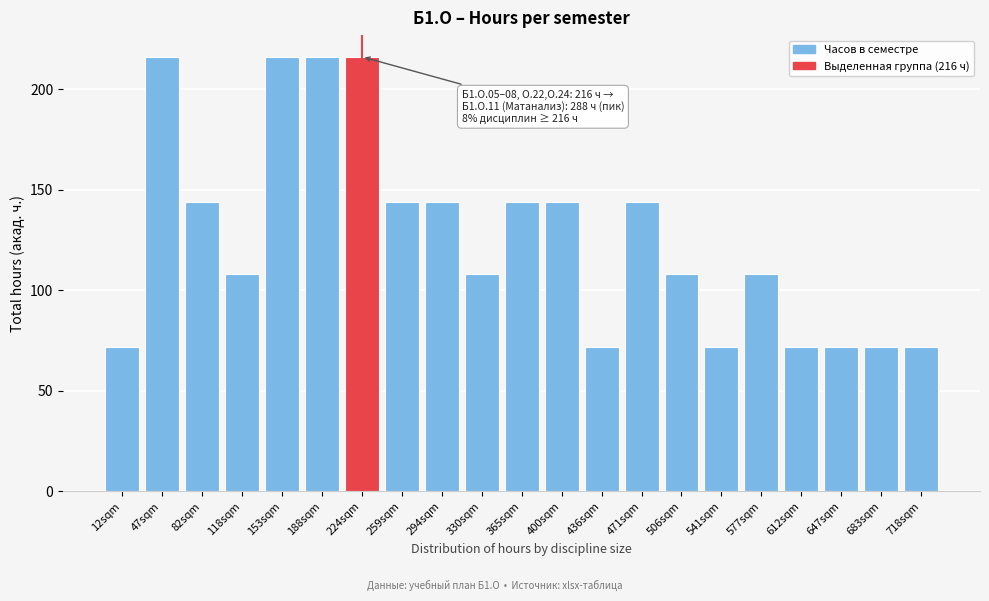

Reading left to right, extract all data points from this chart.

72	216	144	108	216	216	216	144	144	108	144	144	72	144	108	72	108	72	72	72	72